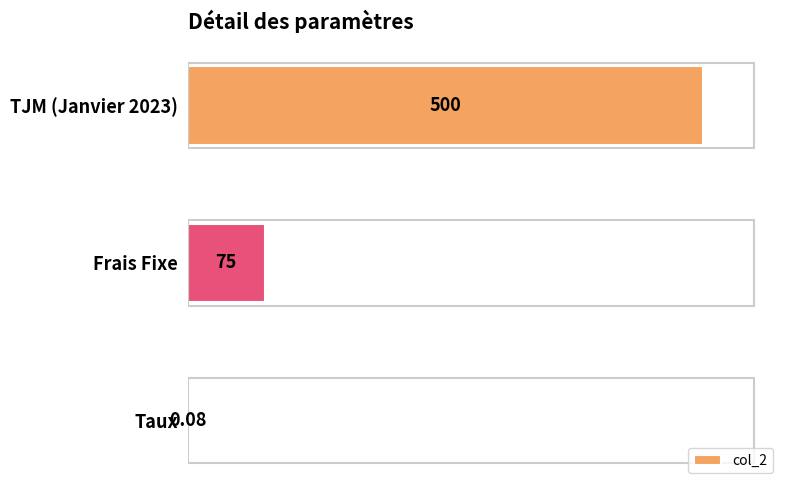

Are the bars horizontal?

Yes